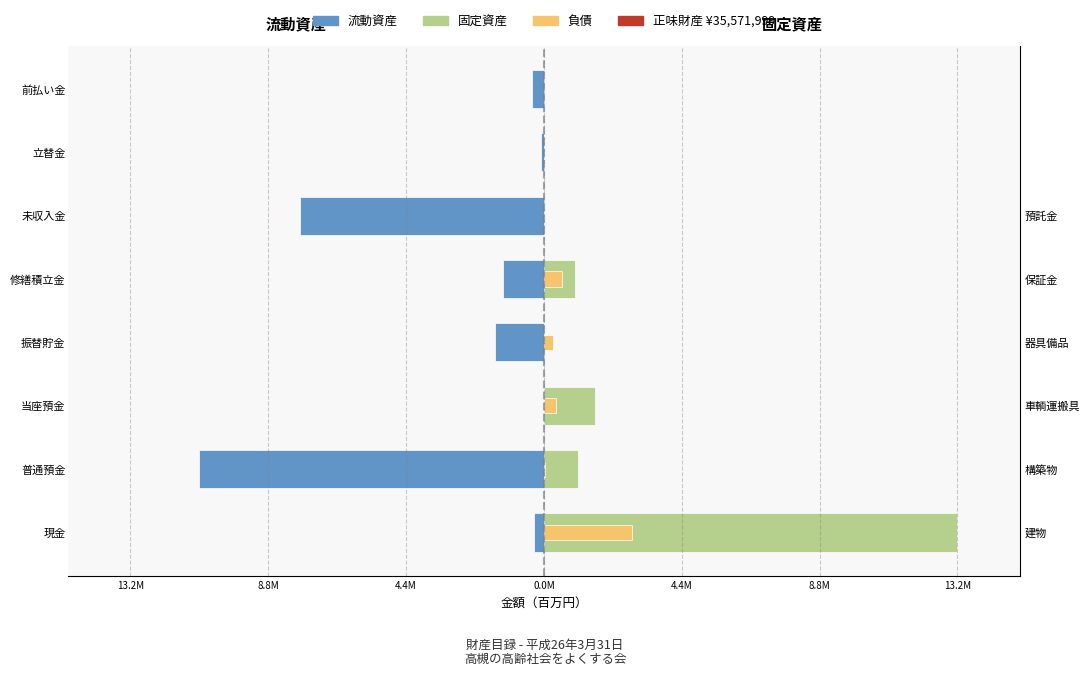

What is the difference between the second highest and second lowest values in the 固定資産 series?

1.6